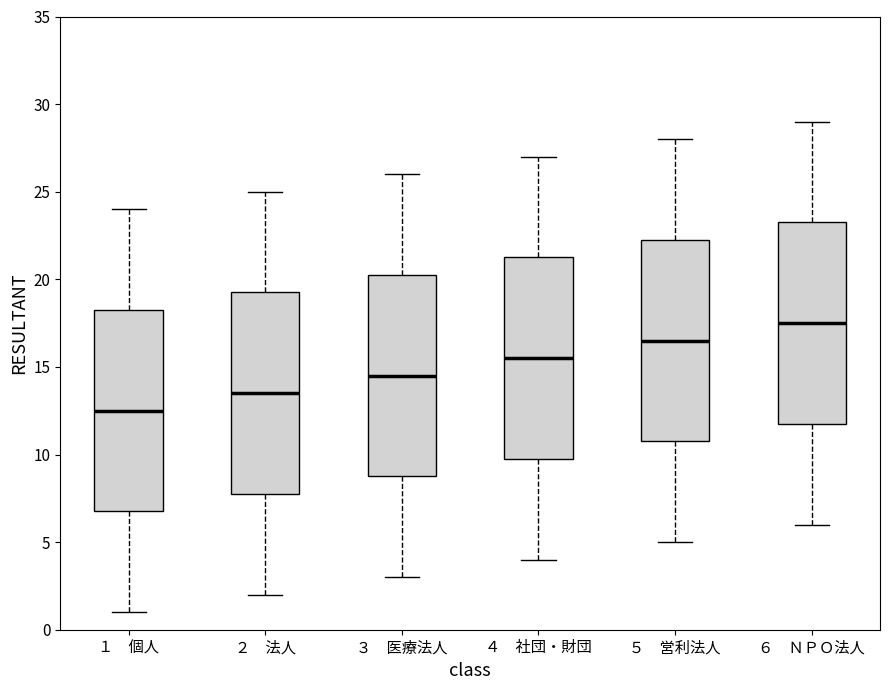

Reading left to right, transcribe this box plot: for each box, give where its median line is, the range the box spans, and where its two whiskers end, as read against the y-axis. The values are not printed on the chart, so give them approximately, as read against the axis.

１ 個人: median 12.5, box 7.0 to 18.5, whiskers 1.0 to 24.0
２ 法人: median 13.5, box 8.0 to 19.5, whiskers 2.0 to 25.0
３ 医療法人: median 14.5, box 9.0 to 20.5, whiskers 3.0 to 26.0
４ 社団・財団: median 15.5, box 10.0 to 21.5, whiskers 4.0 to 27.0
５ 営利法人: median 16.5, box 11.0 to 22.5, whiskers 5.0 to 28.0
６ ＮＰＯ法人: median 17.5, box 12.0 to 23.5, whiskers 6.0 to 29.0